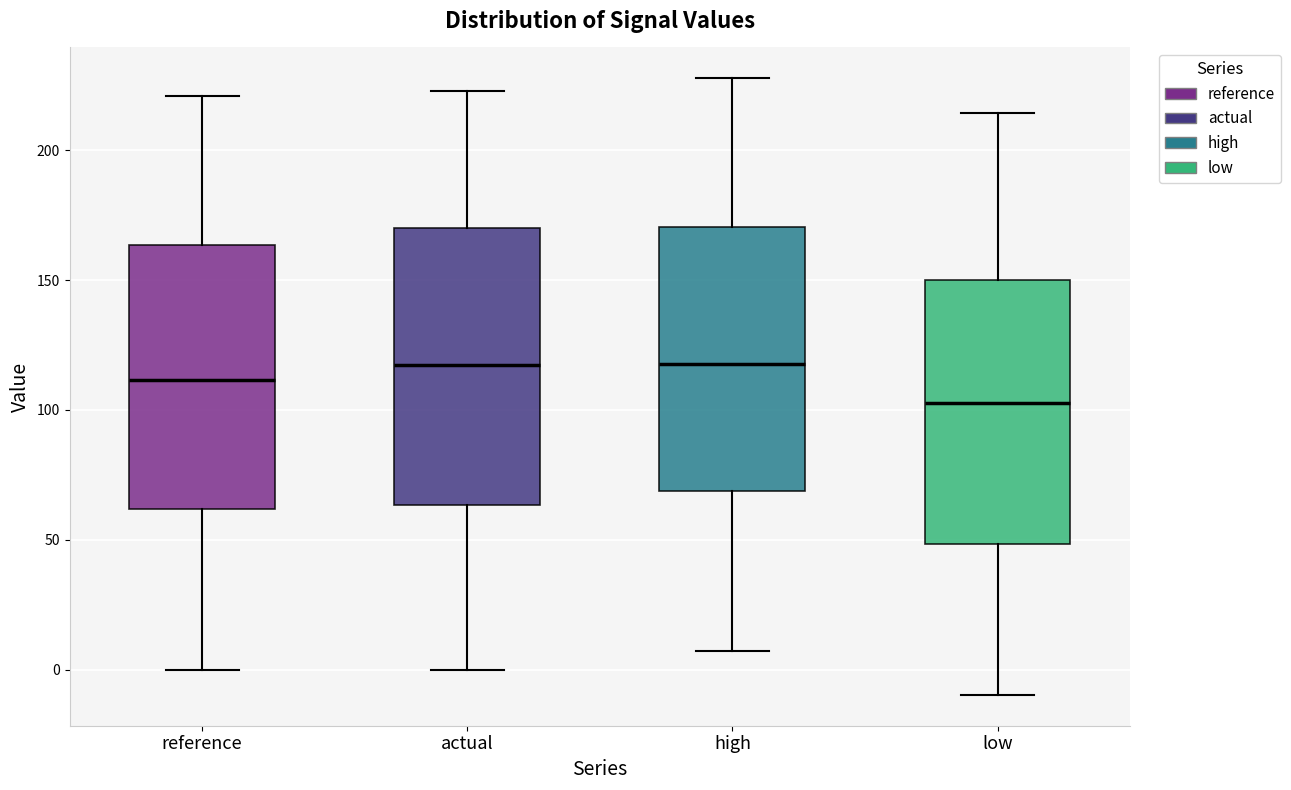

Reading left to right, read every box against the y-axis: the position of its median line, the range the box covers, and the ends of its whiskers. The values are not printed on the chart, so give them approximately, as read against the axis.

reference: median 110, box 60 to 165, whiskers 0 to 220
actual: median 115, box 65 to 170, whiskers 0 to 225
high: median 120, box 70 to 170, whiskers 5 to 230
low: median 105, box 50 to 150, whiskers -10 to 215